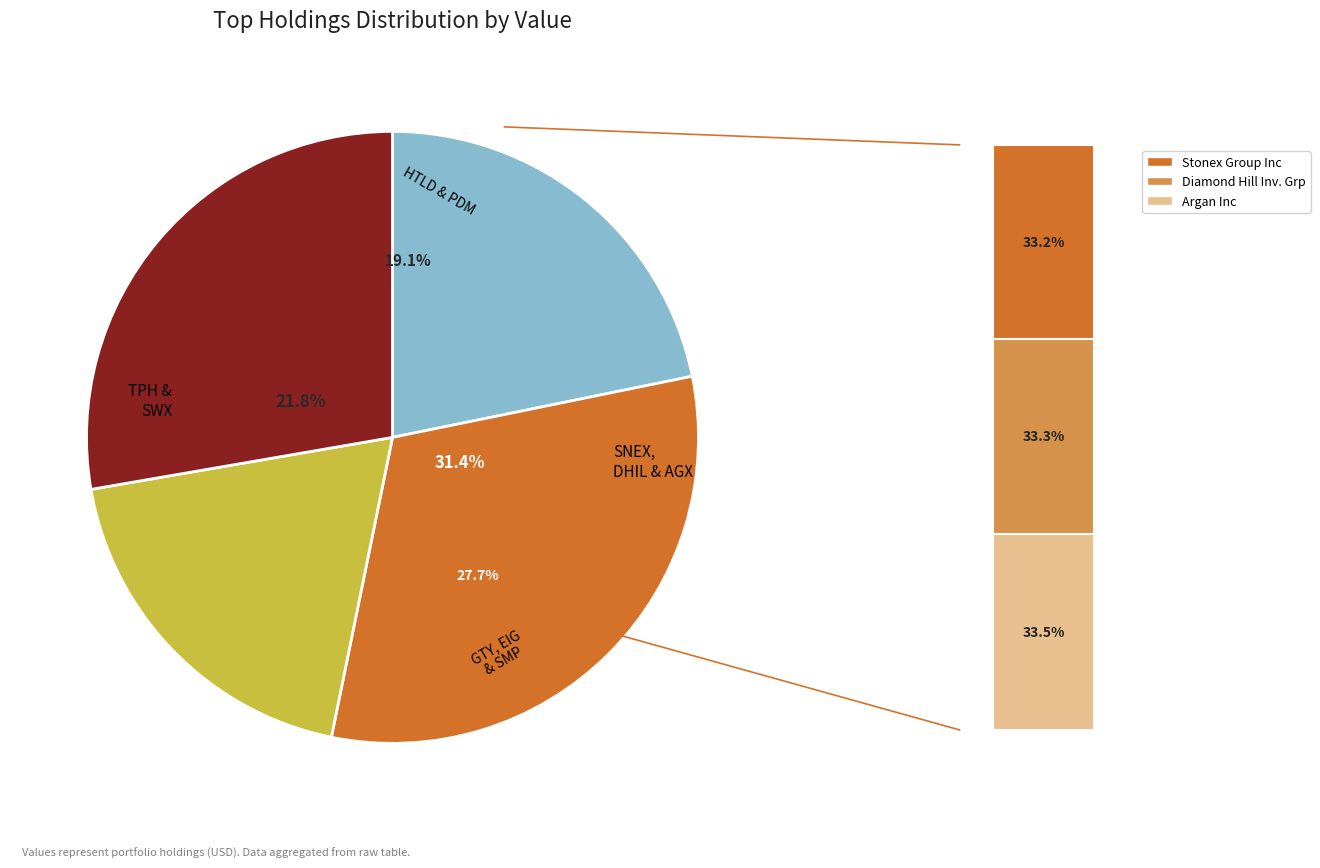

What is the ratio of the value at Diamond Hill Investment Grp to the value at Southwest Gas Corp?

1.0